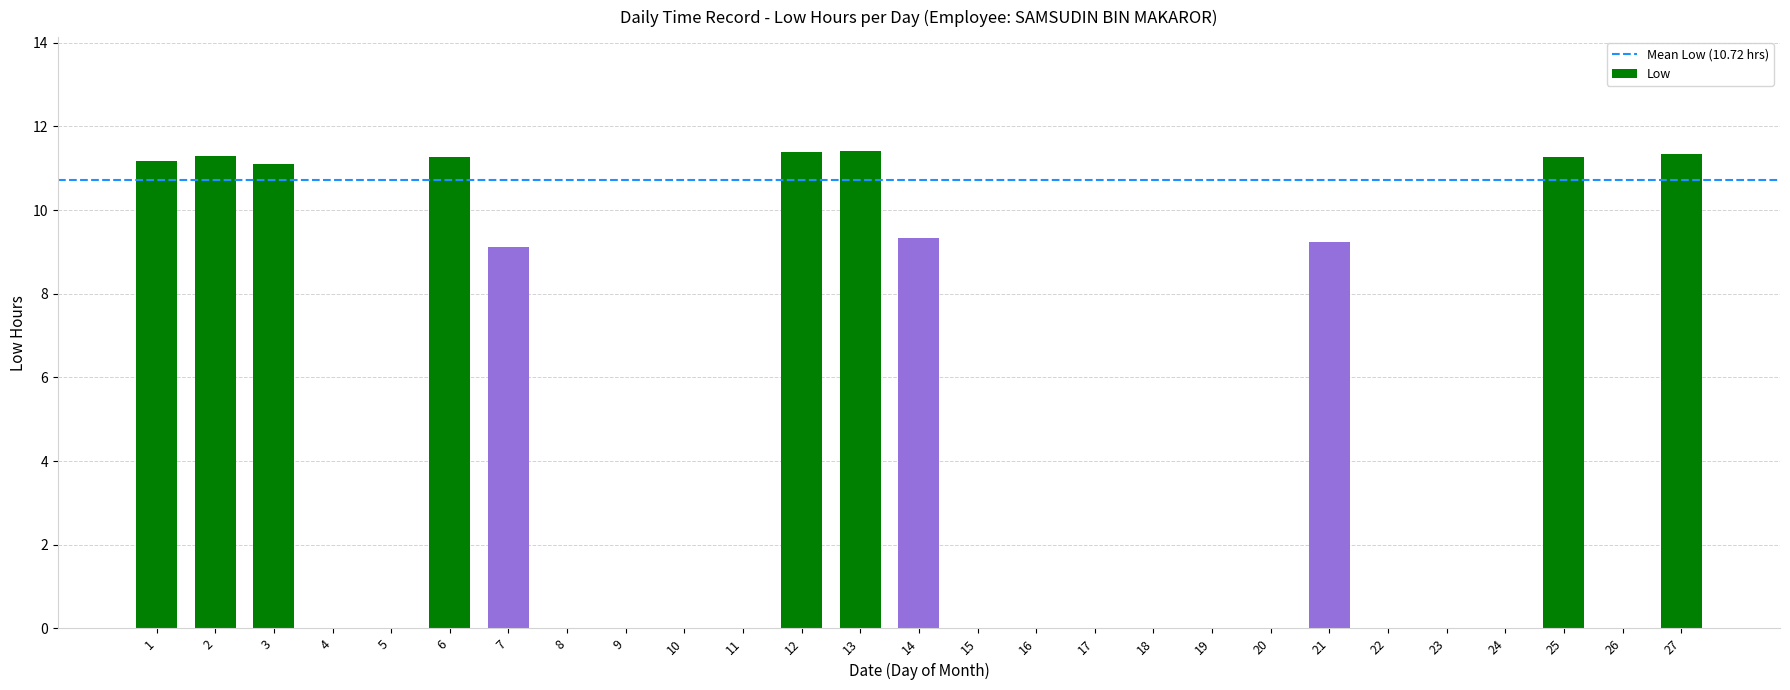

What is the ratio of the value at 3 to the value at 2?

1.0